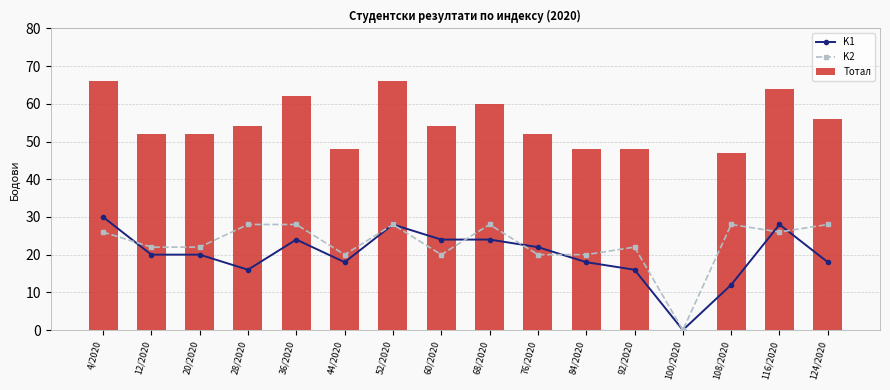

List the labels in order of K2 value, smallest first.

100/2020, 44/2020, 60/2020, 76/2020, 84/2020, 12/2020, 20/2020, 92/2020, 4/2020, 116/2020, 28/2020, 36/2020, 52/2020, 68/2020, 108/2020, 124/2020